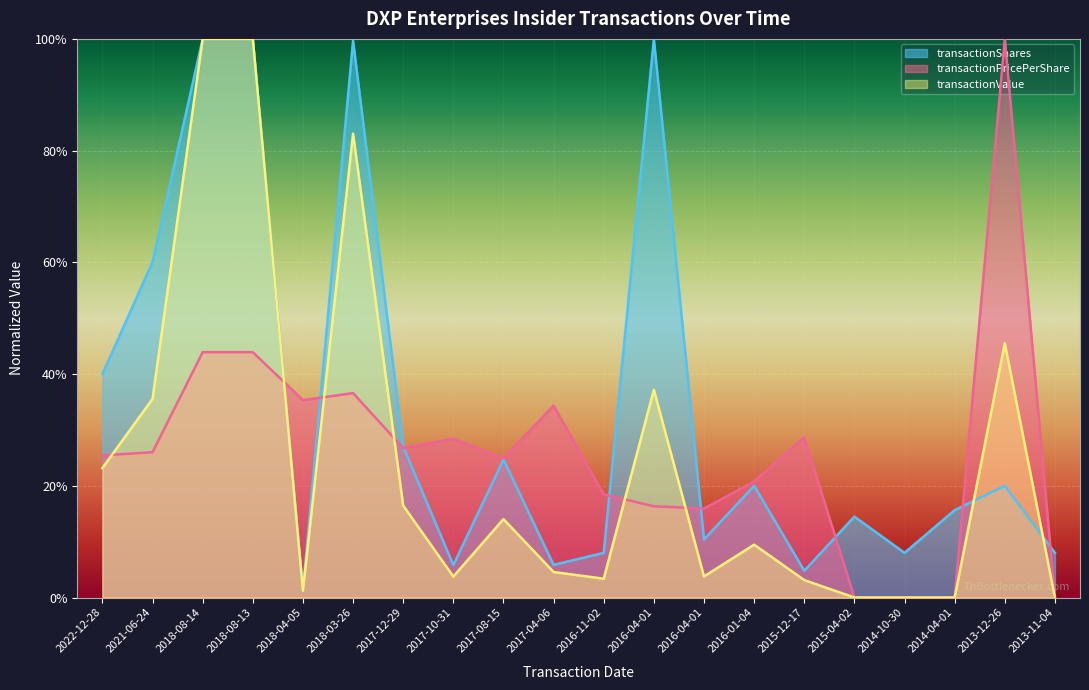

What is the difference between the highest and lowest values at 2013-12-26?

0.8